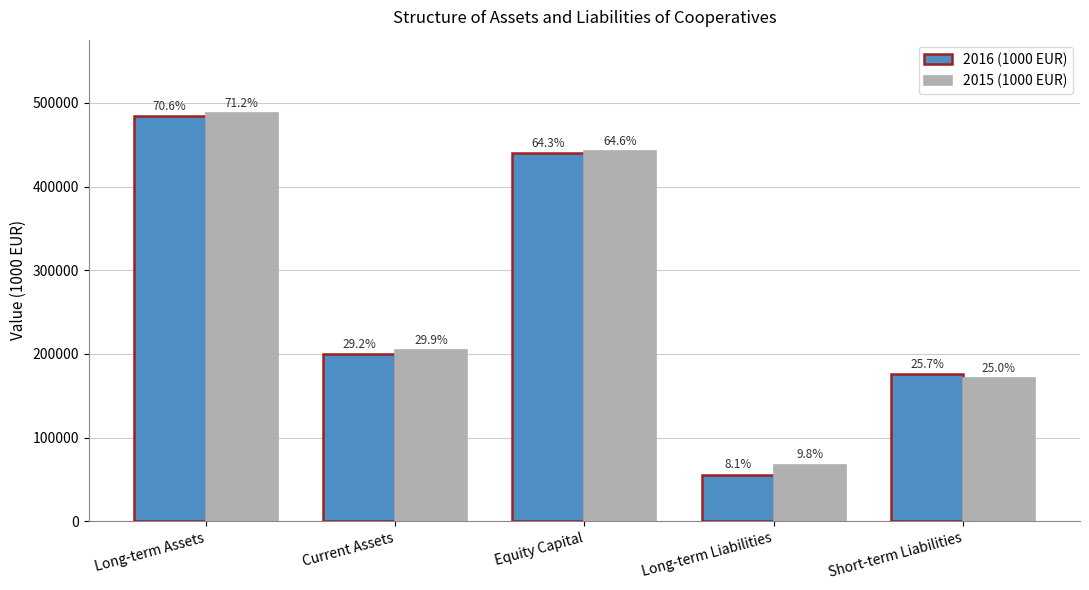

The 2015 (1000 EUR) series shows 225849.1 at Short-term Liabilities. True or false?

False